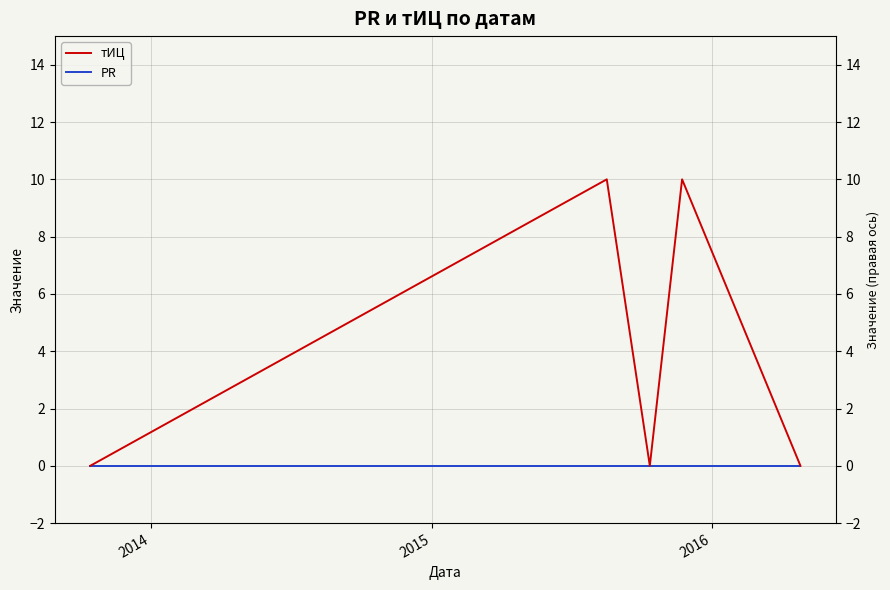

True or false: PR has more than 2 points higher than both neighbors.

False